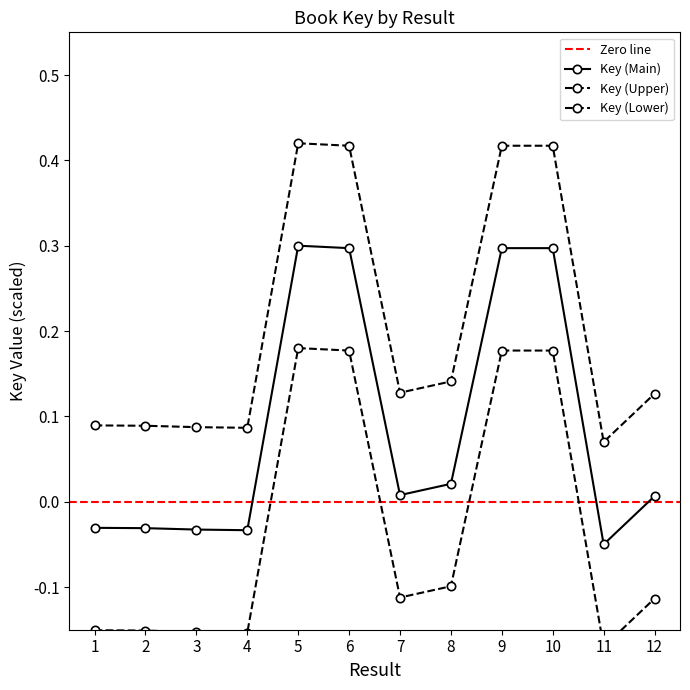

True or false: Key (Upper) and Key (Lower) intersect in this chart.

False